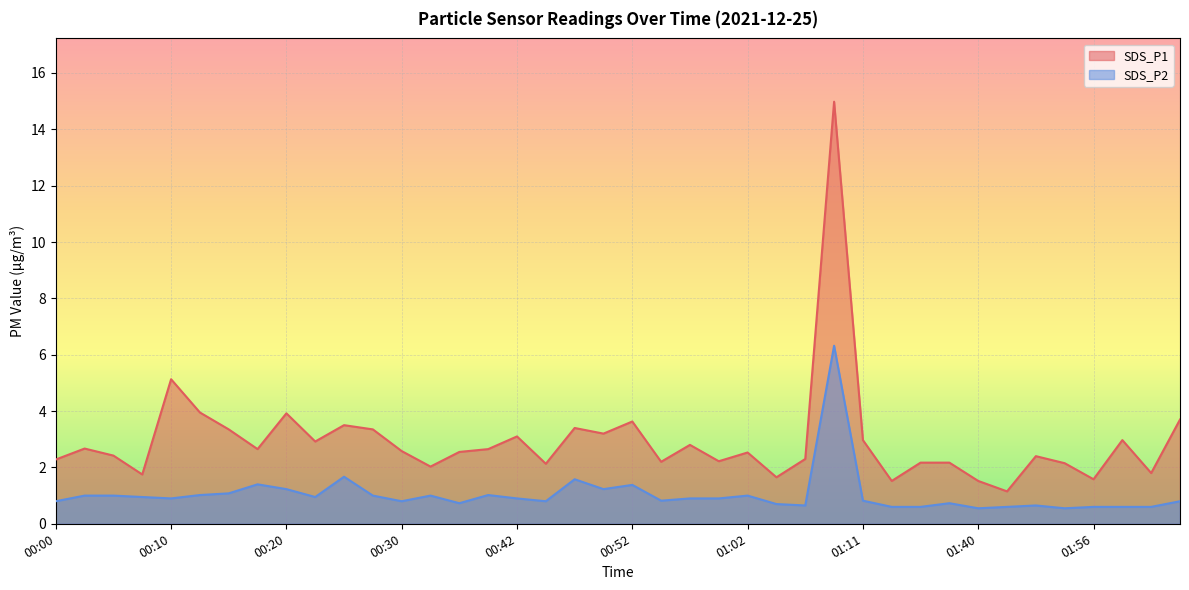

Does the chart display data point markers on the line(s)?

No